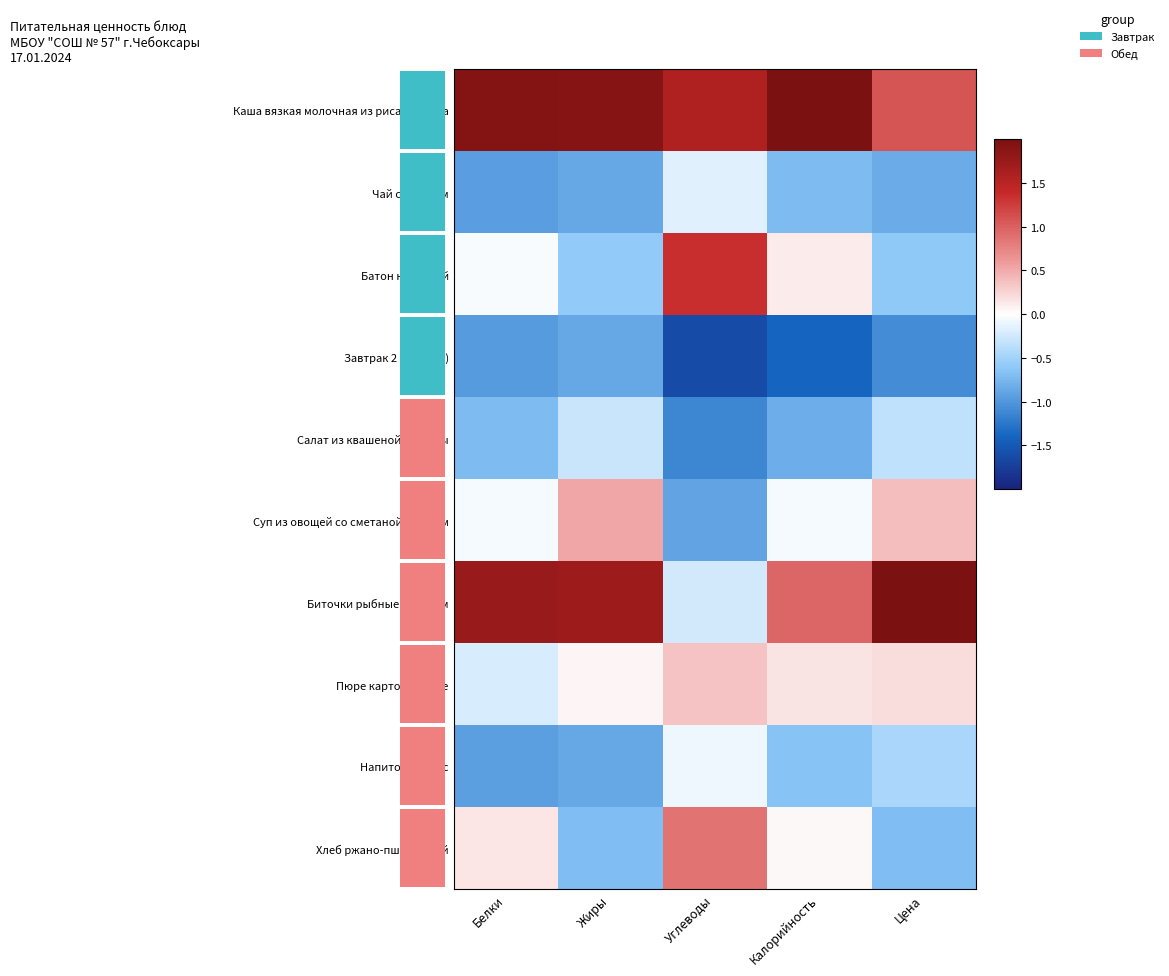

Count the number of categories in the chart.

5